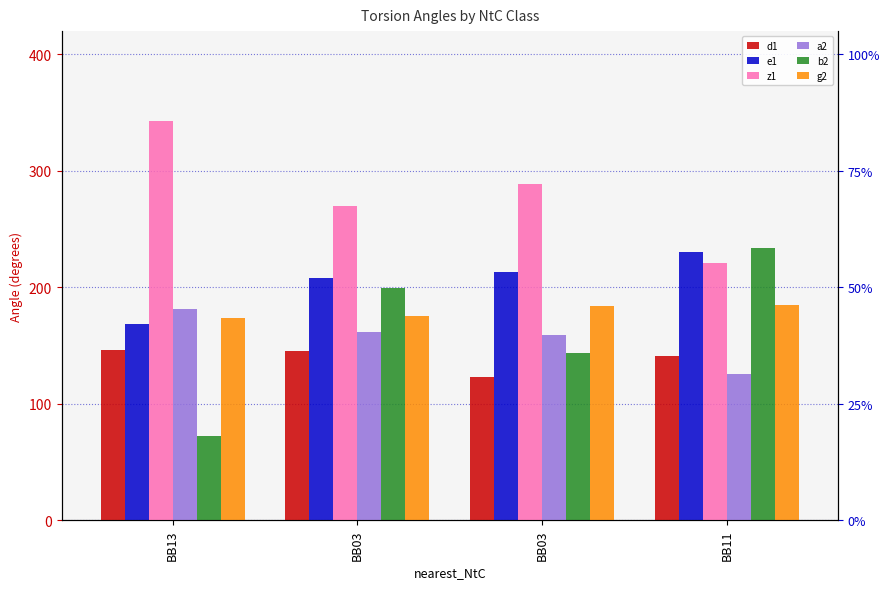

What value does the z1 series have at BB13?

342.9